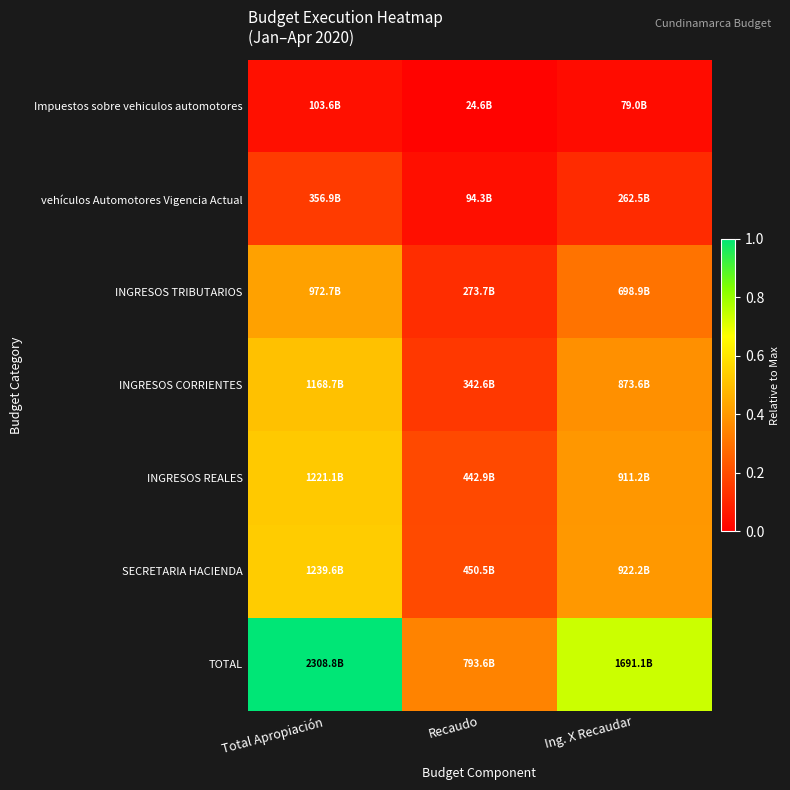

Reading left to right, extract all data points from this chart.

Impuestos sobre vehiculos automotores: Total Apropiación=0.0	Recaudo=0.0	Ing. X Recaudar=0.0
vehículos Automotores Vigencia Actual: Total Apropiación=0.2	Recaudo=0.0	Ing. X Recaudar=0.1
INGRESOS TRIBUTARIOS: Total Apropiación=0.4	Recaudo=0.1	Ing. X Recaudar=0.3
INGRESOS CORRIENTES: Total Apropiación=0.5	Recaudo=0.1	Ing. X Recaudar=0.4
INGRESOS REALES: Total Apropiación=0.5	Recaudo=0.2	Ing. X Recaudar=0.4
SECRETARIA HACIENDA: Total Apropiación=0.5	Recaudo=0.2	Ing. X Recaudar=0.4
TOTAL: Total Apropiación=1.0	Recaudo=0.3	Ing. X Recaudar=0.7